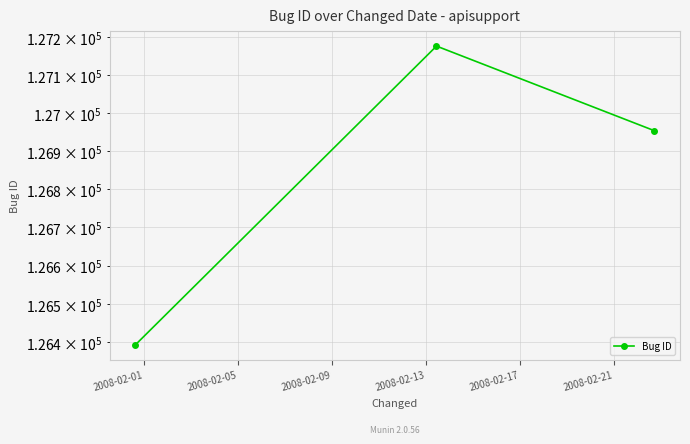

The value at 2008-02-01 is 83695. True or false?

False